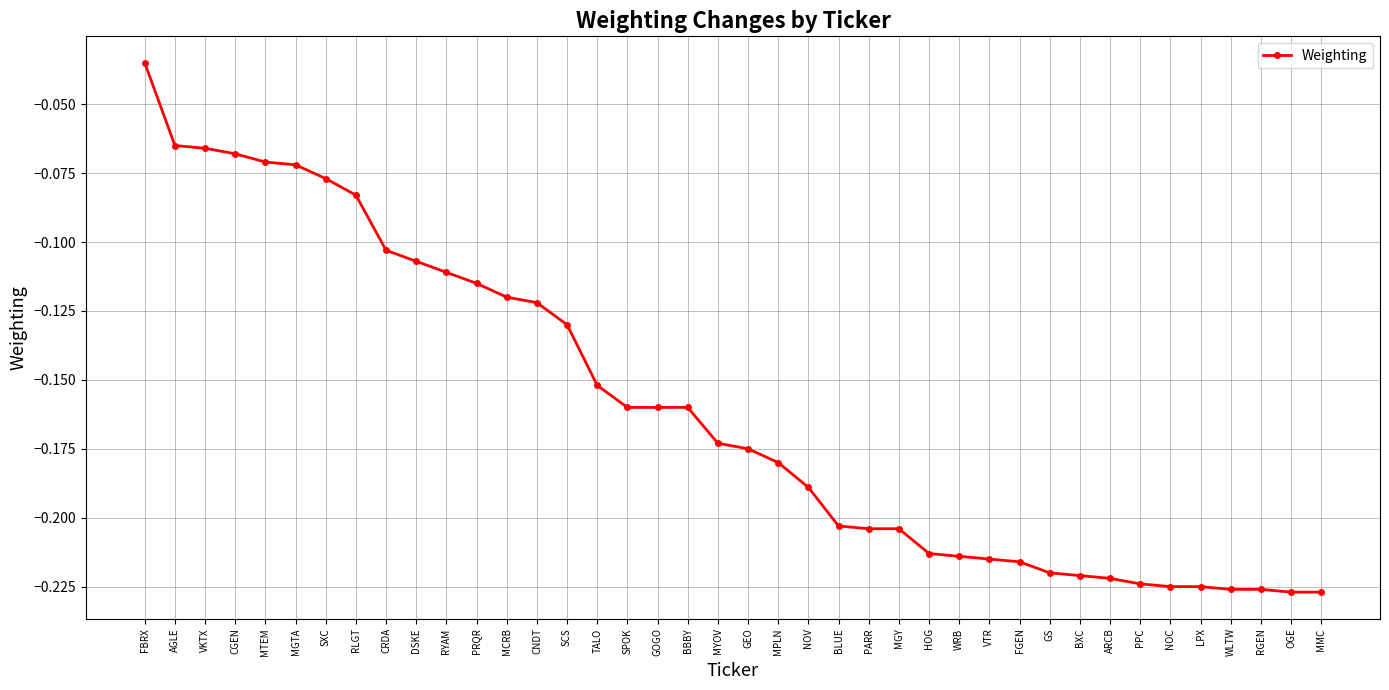

At which category does the chart reach its peak across all series?

FBRX